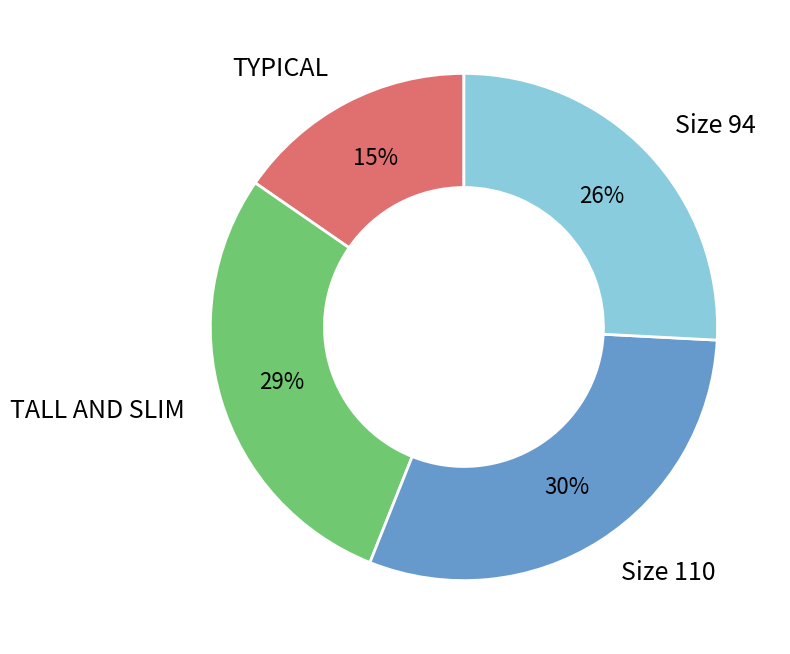

How many segments does this pie chart have?

4